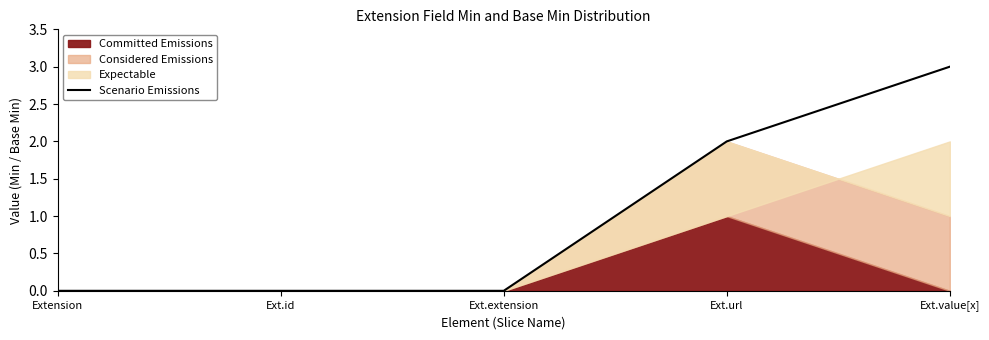

Reading right to left, transcribe all the data shown in this chart.

Ext.value[x]=3	Ext.url=2	Ext.extension=0	Ext.id=0	Extension=0